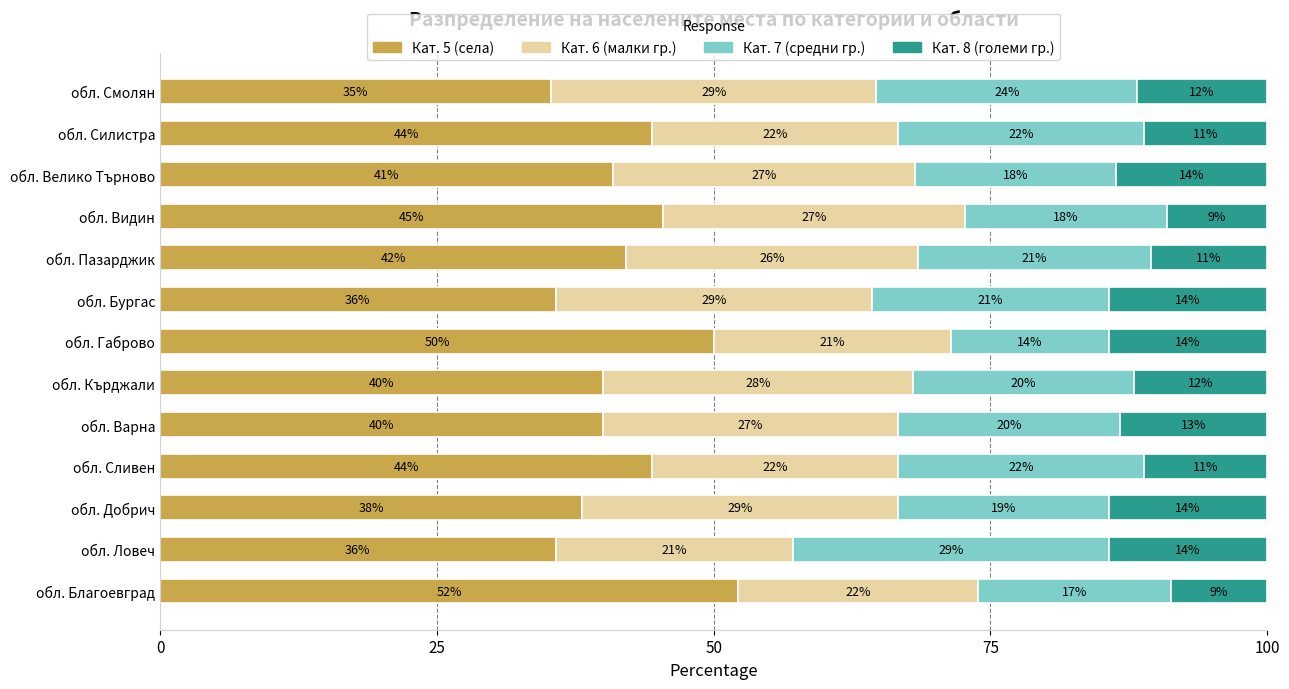

Which series has the widest spread of values?

Кат. 5 (села)